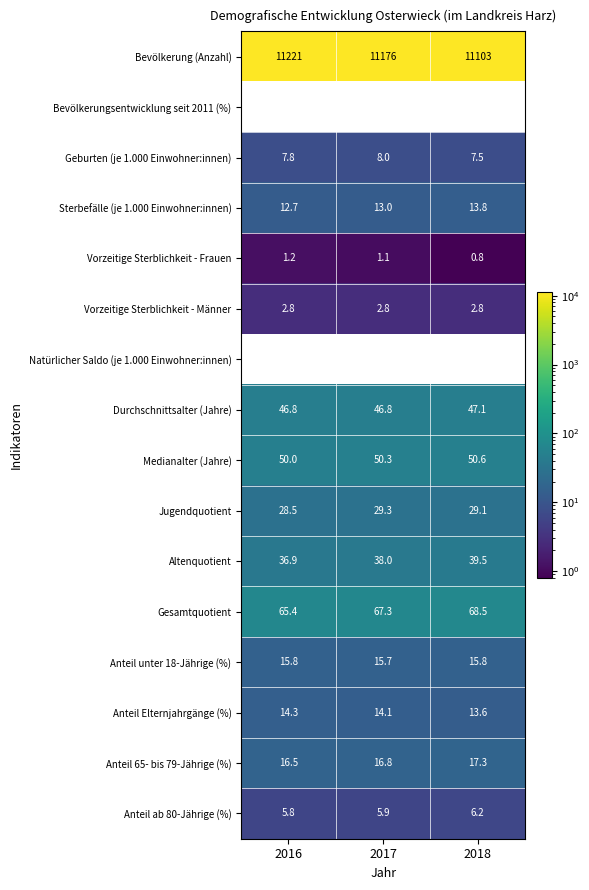

What is the approximate value of Sterbefälle (je 1.000 Einwohner:innen) at 2016?

12.7